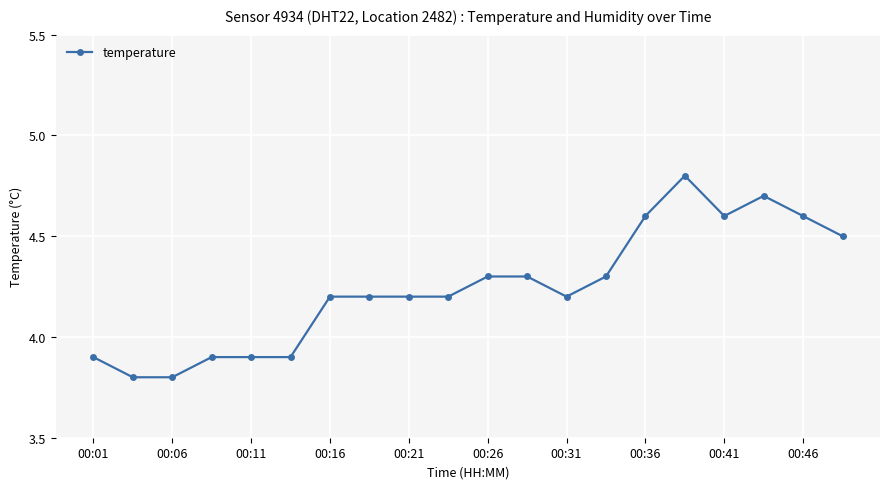

What is the greatest value displayed?

4.8